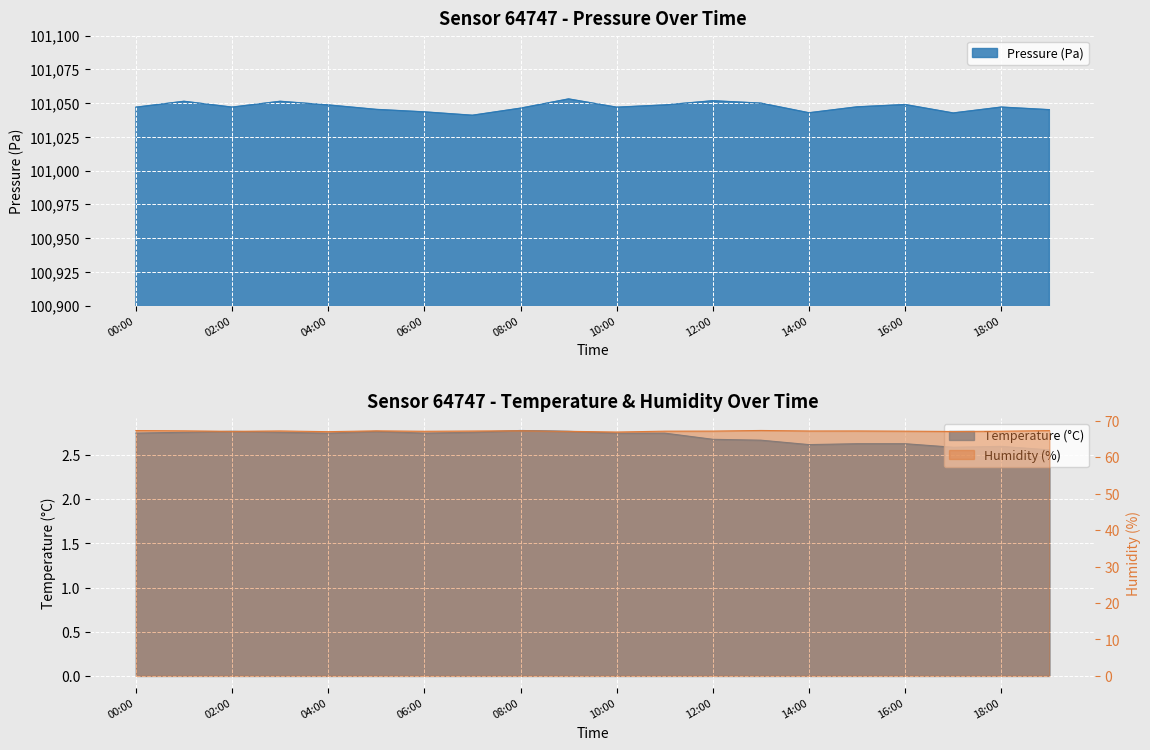

What is the sum of the temperature values at 17:00 and 12:00?

5.3